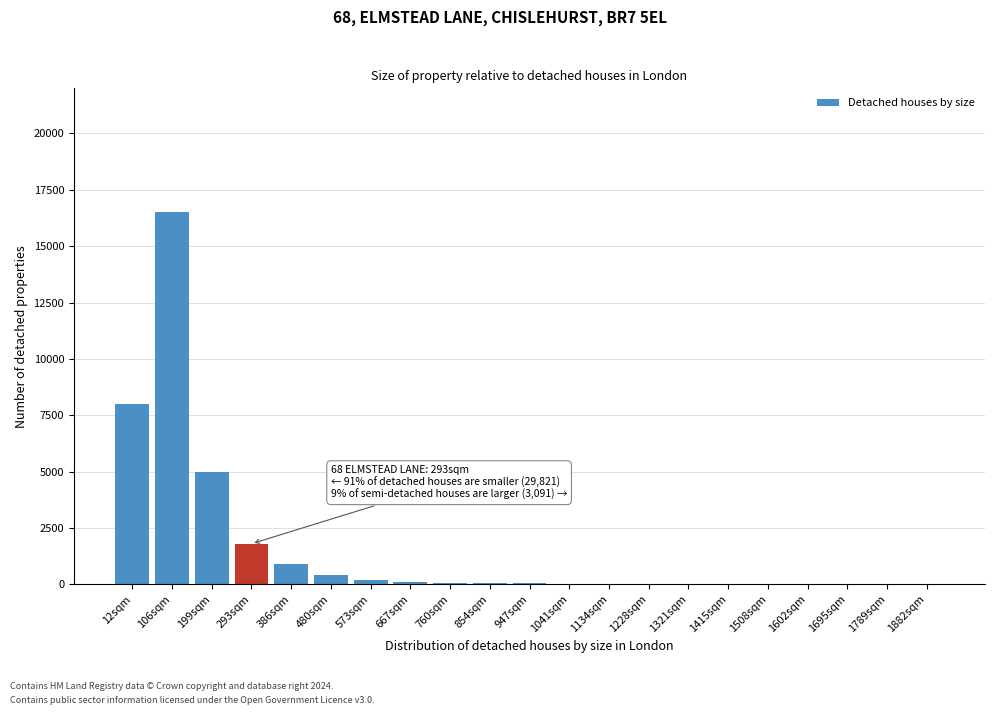

Where is the data nearest to the value 8252?

12sqm